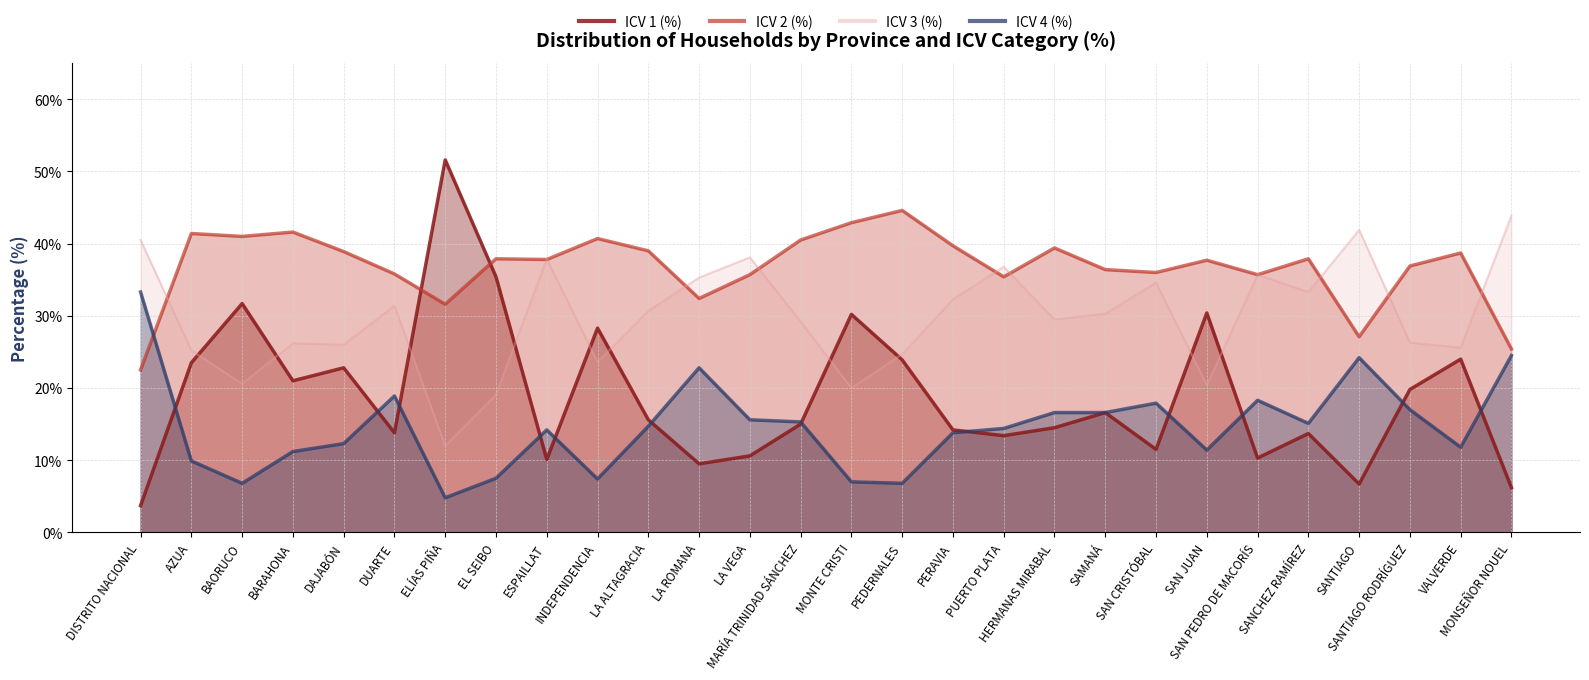

What is the average value of the ICV 4 (%) series?

14.6